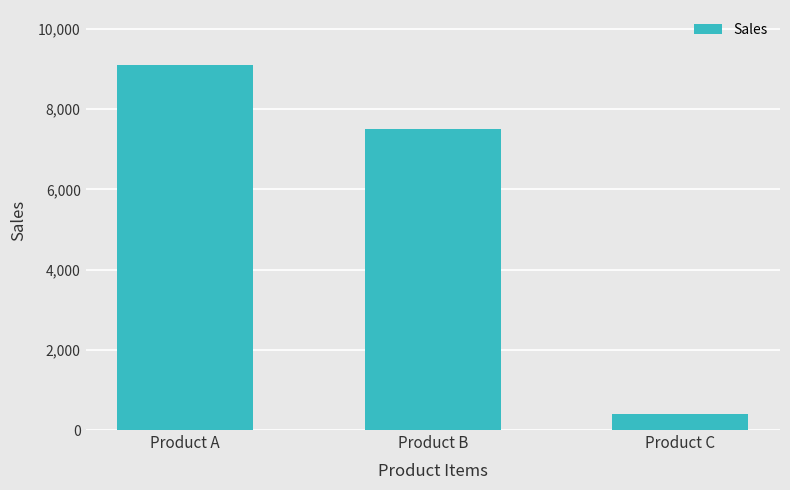

Rank the categories by value from highest to lowest.

Product A, Product B, Product C